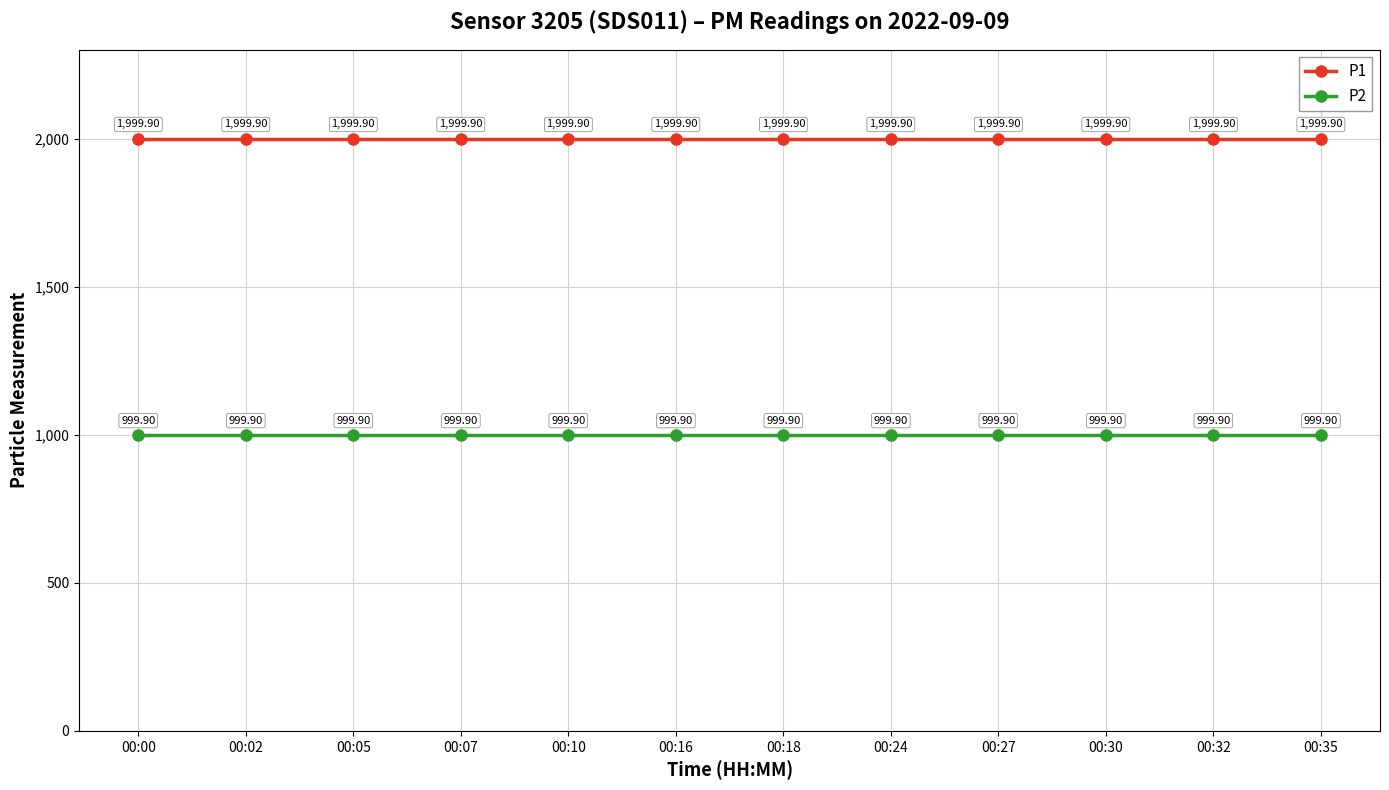

True or false: P1 and P2 intersect in this chart.

False